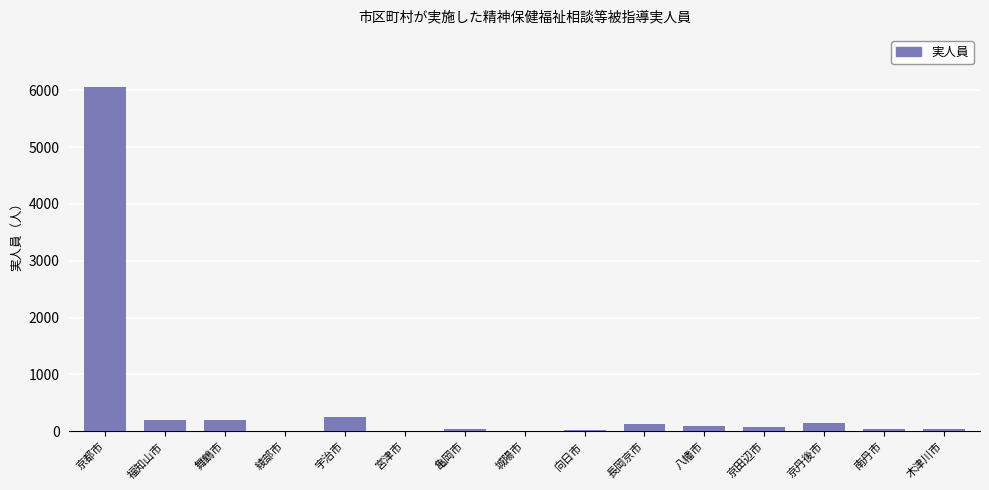

What is the greatest value displayed?

6063